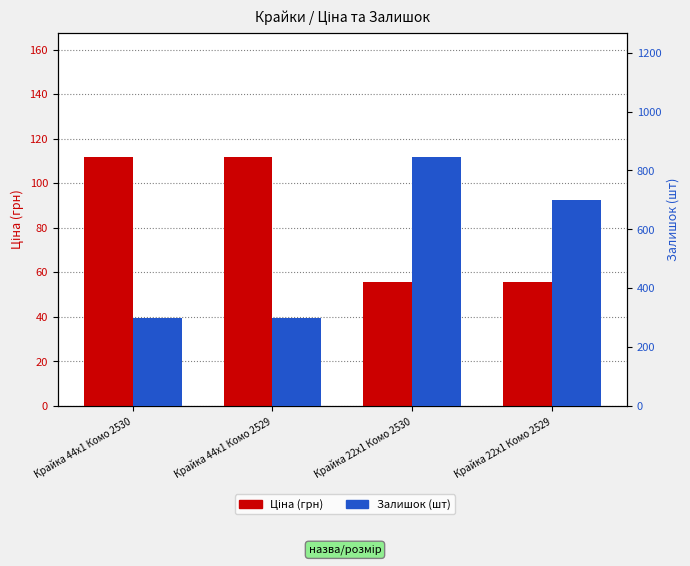

Rank the series by their average value, from lowest to highest.

Ціна, Залишок